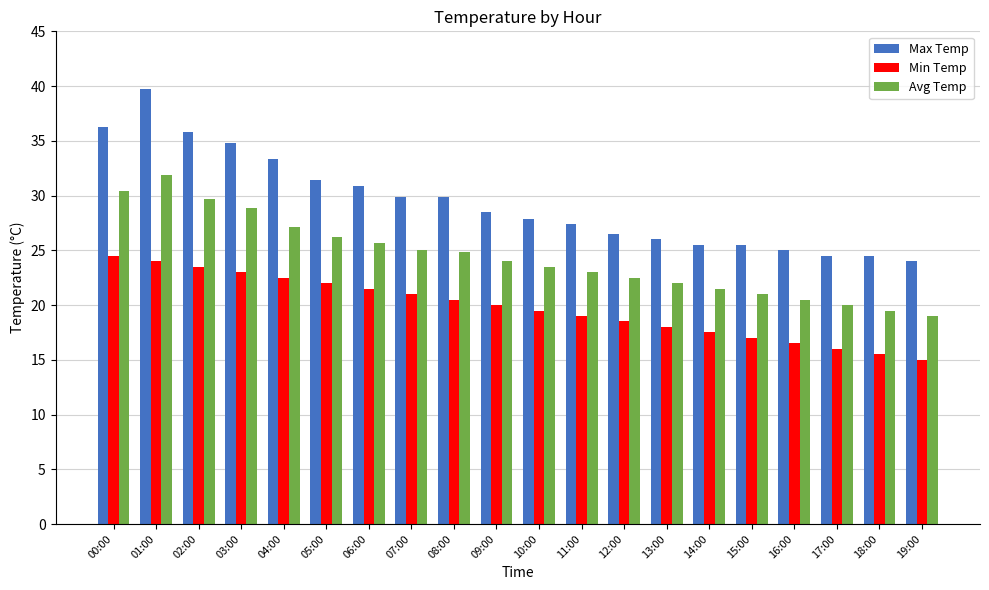

What is the total value across all series at 13:00?

66.0